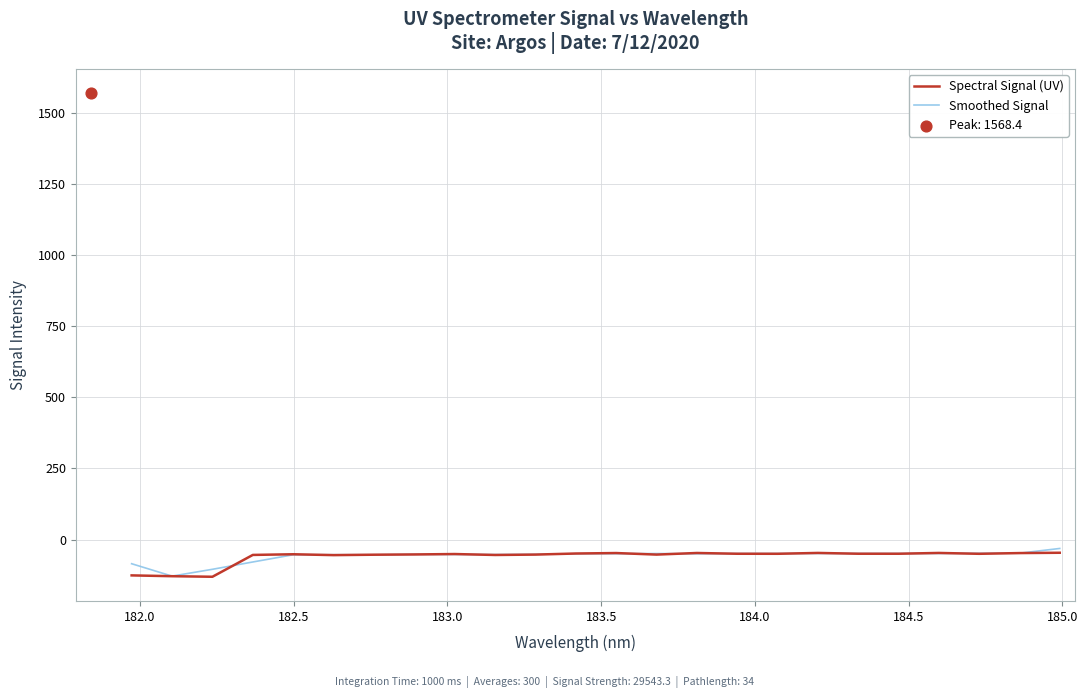

What is the lowest value of the Spectral Signal (UV) series?

-130.7